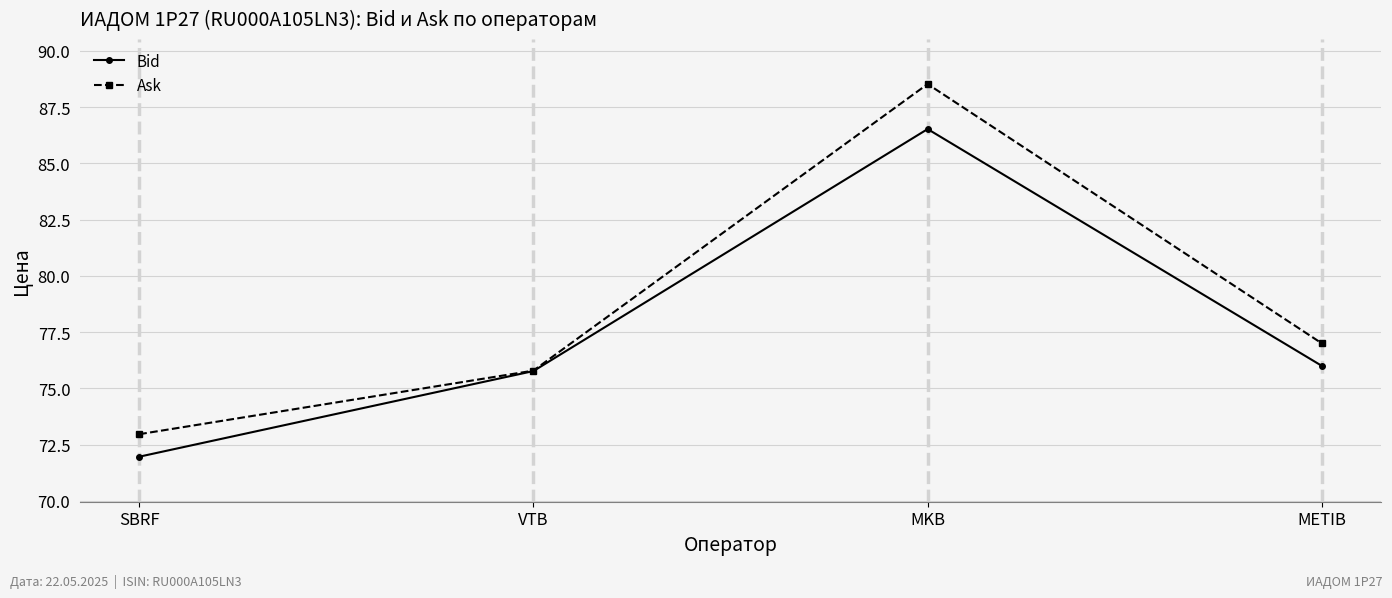

What position from the left is SBRF?

1